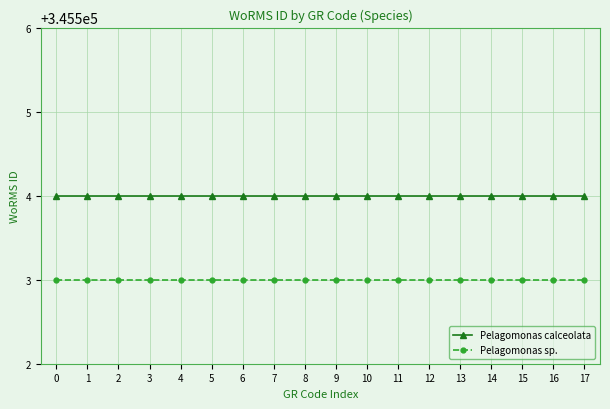

True or false: Pelagomonas calceolata and Pelagomonas sp. cross at least once.

False